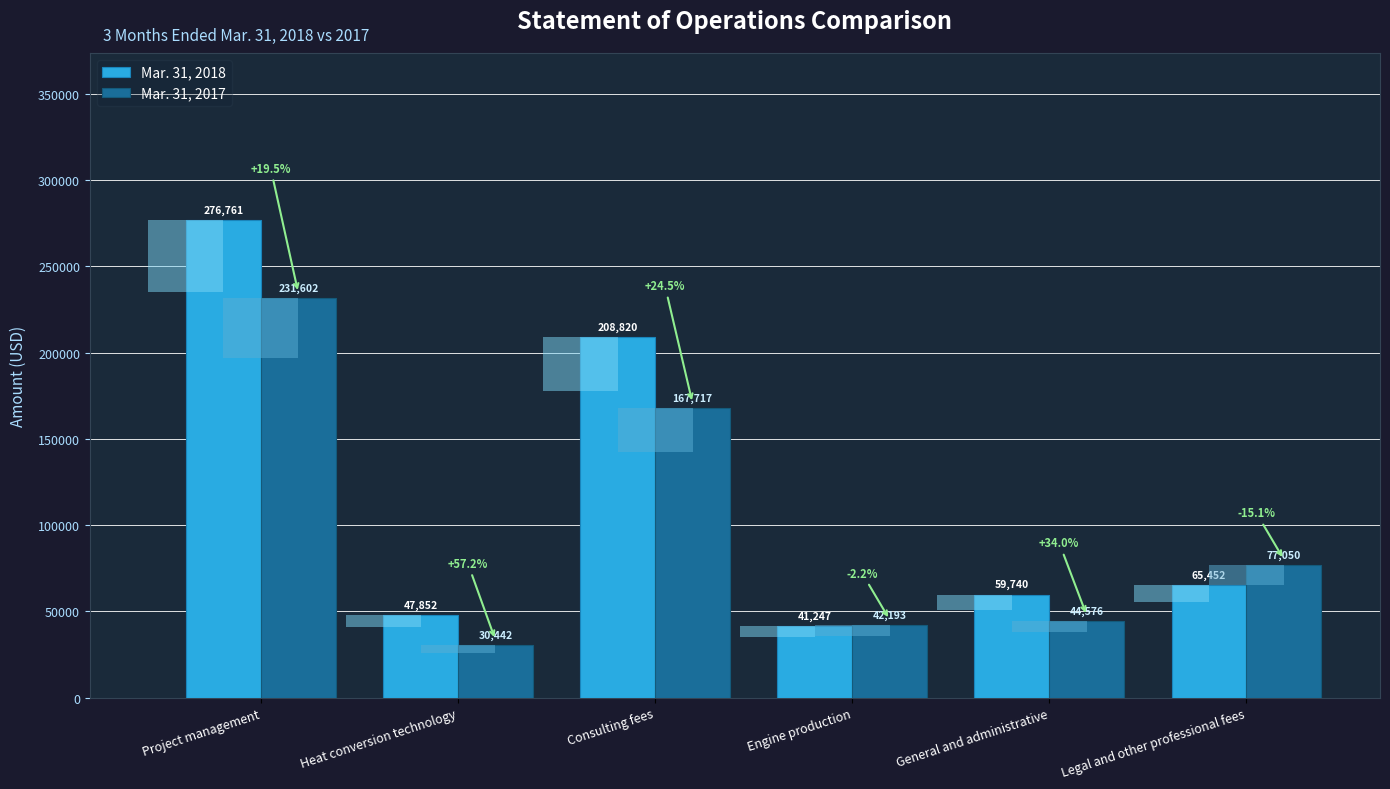

True or false: Mar. 31, 2017 has a value of 127696 at Legal and other professional fees.

False